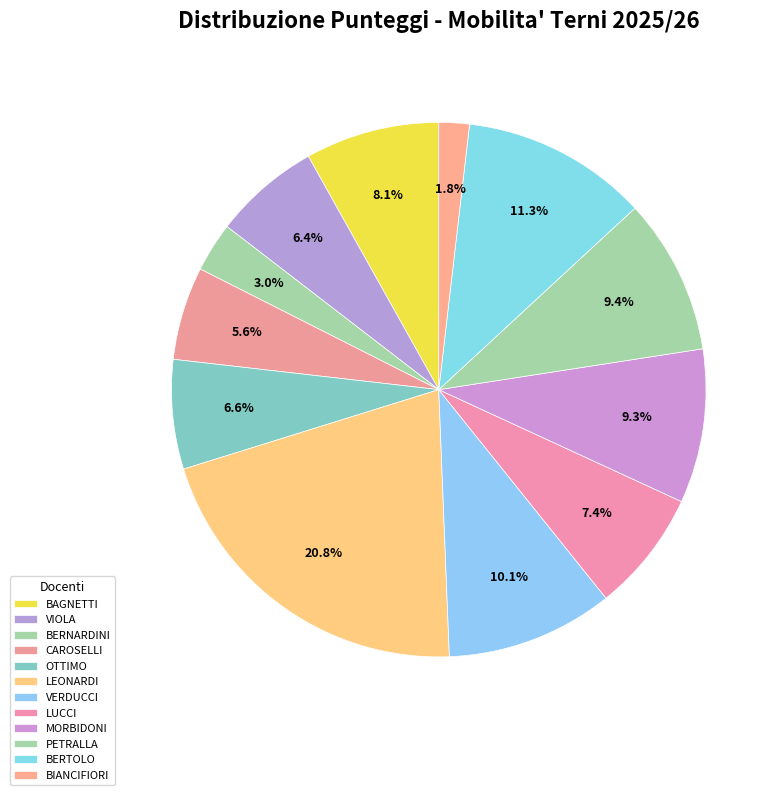

Rank the categories by value from highest to lowest.

LEONARDI, BERTOLO, VERDUCCI, PETRALLA, MORBIDONI, BAGNETTI, LUCCI, OTTIMO, VIOLA, CAROSELLI, BERNARDINI, BIANCIFIORI